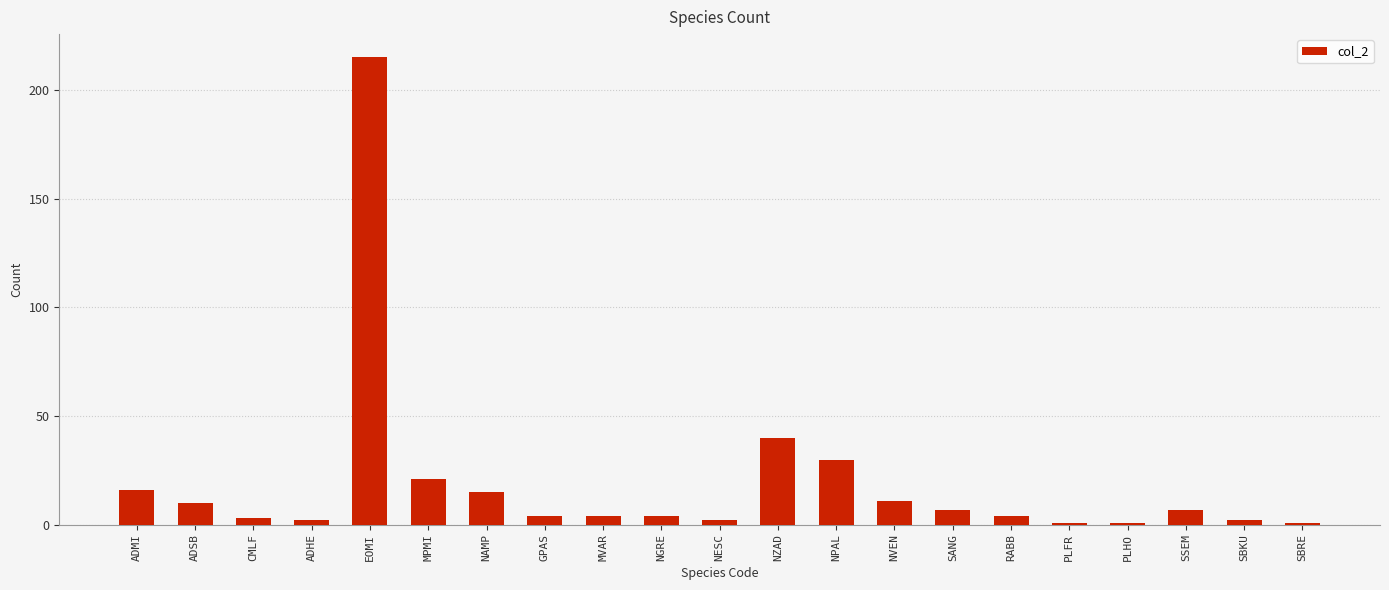

Reading right to left, what are all the values shown in this chart?

SBRE=1	SBKU=2	SSEM=7	PLHO=1	PLFR=1	RABB=4	SANG=7	NVEN=11	NPAL=30	NZAD=40	NESC=2	NGRE=4	MVAR=4	GPAS=4	NAMP=15	MPMI=21	EOMI=215	ADHE=2	CMLF=3	ADSB=10	ADMI=16